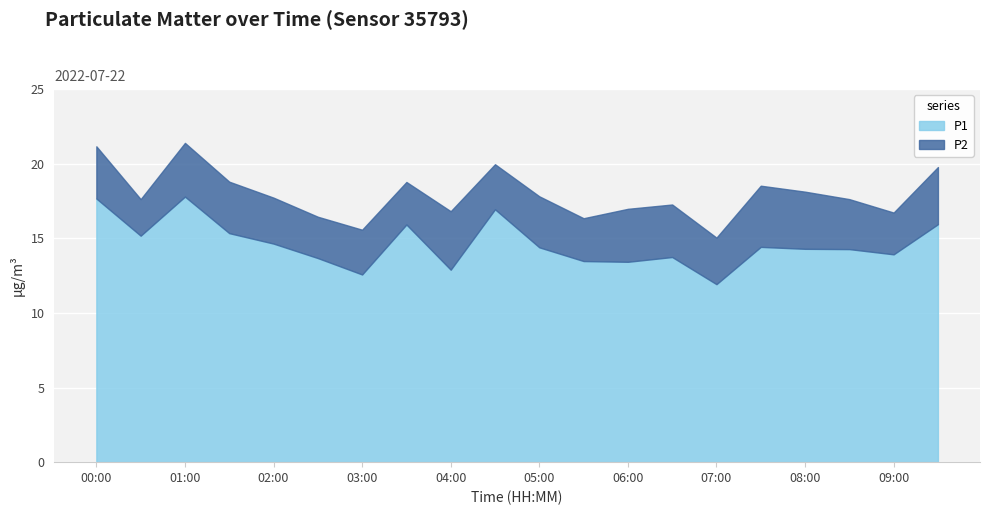

Read the P1 value at 09:30.

15.9